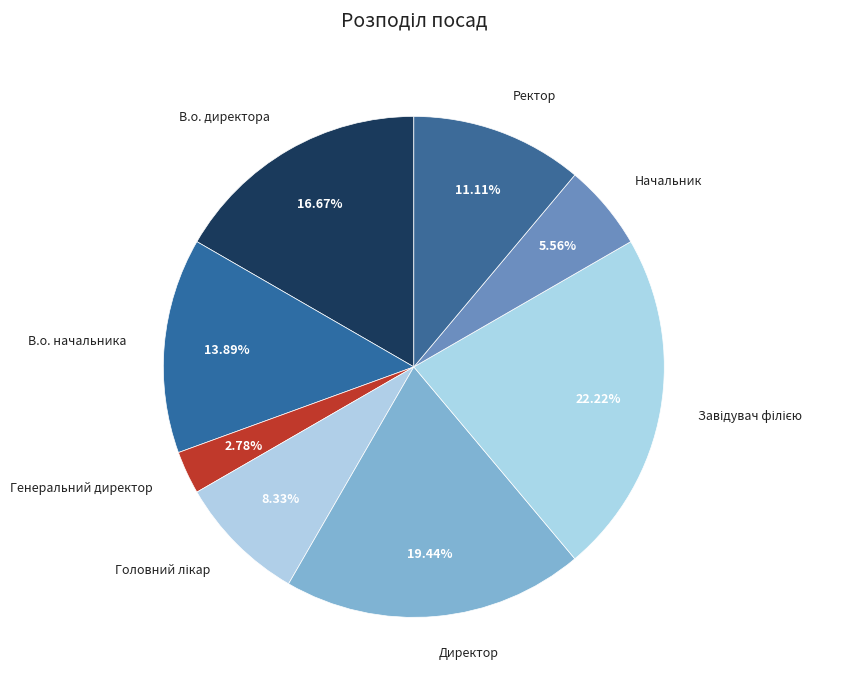

Which has a higher value, Ректор or В.о. директора?

В.о. директора